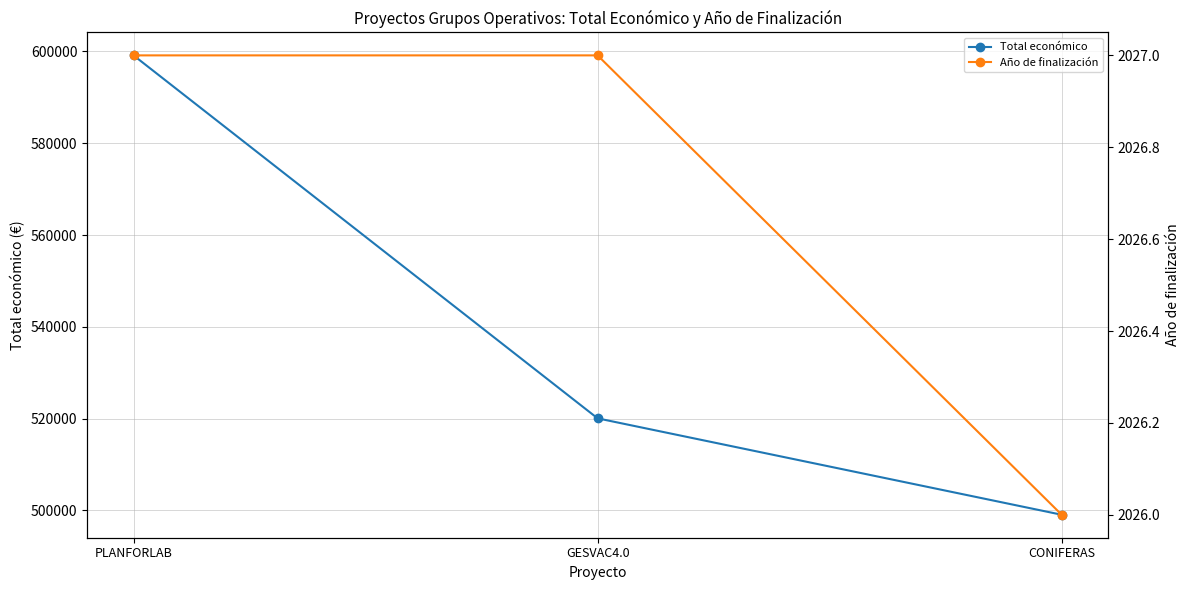

What is the average value of the Año de finalización series?

2027